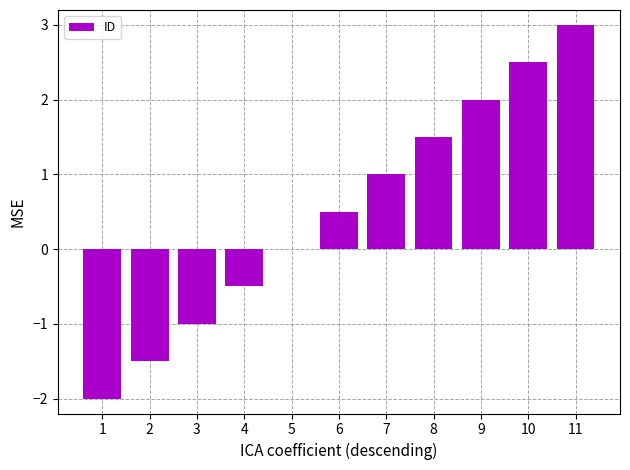

Where is the data nearest to the value 0?

5